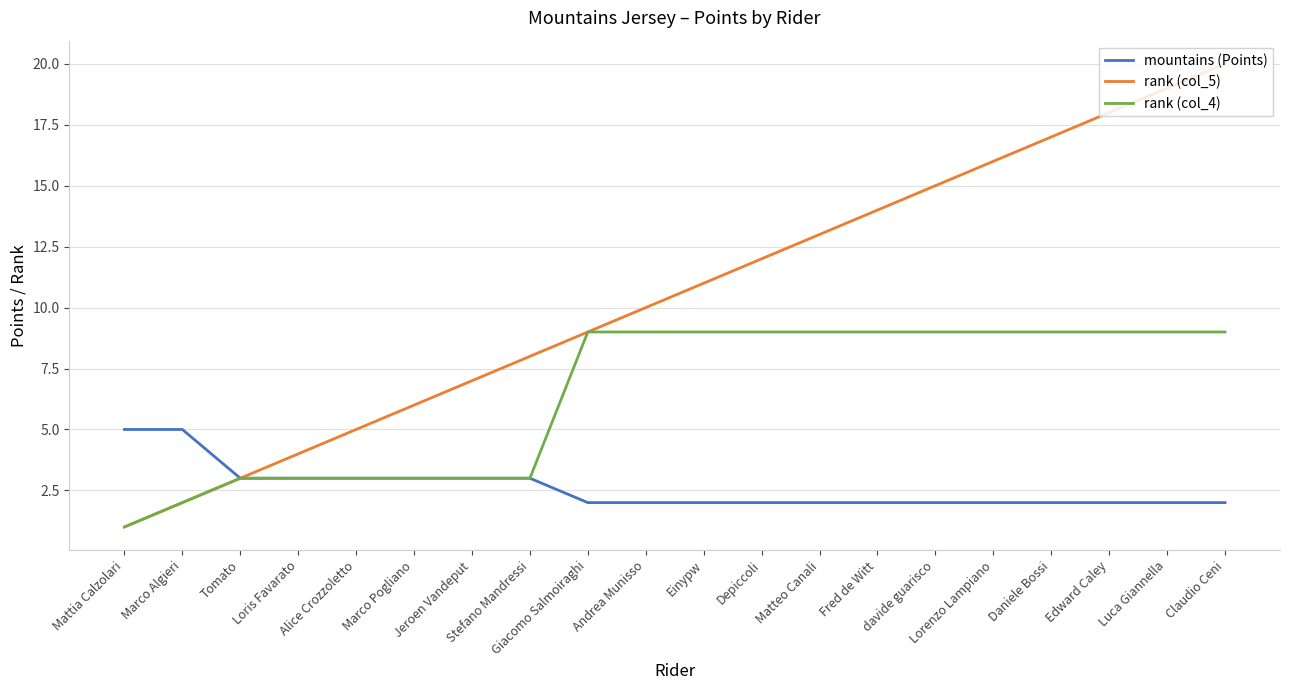

Which series has the widest spread of values?

rank (col_5)